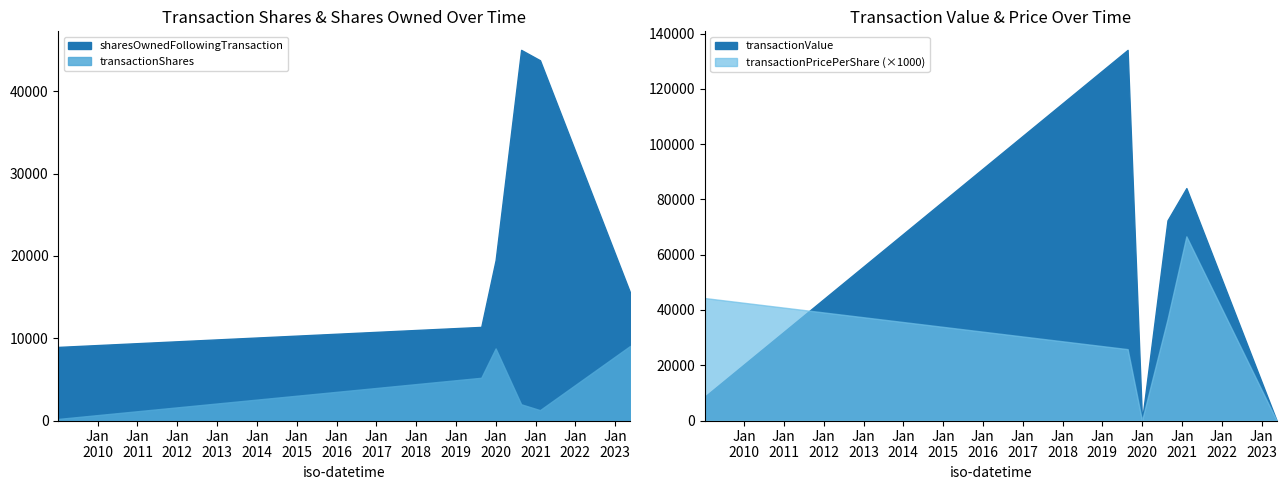

What is the difference between the highest and lowest values at 2023-05-19?

15498.0